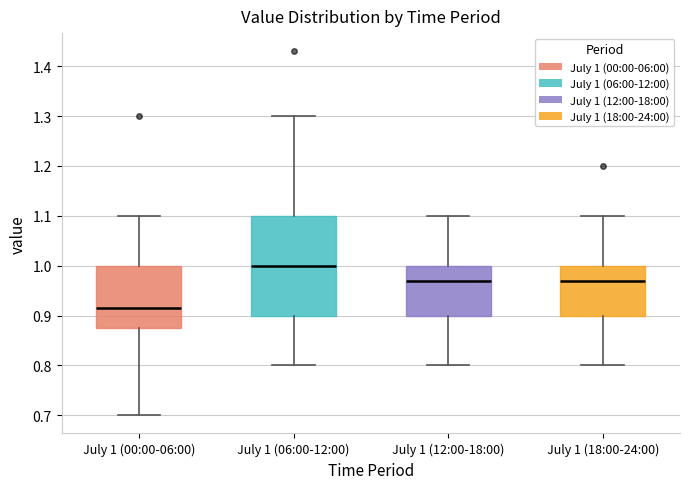

Which box has the lowest median line?

July 1 (00:00-06:00)